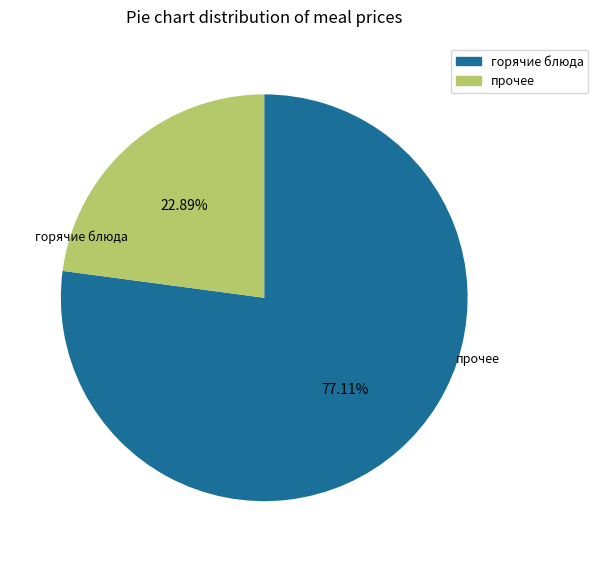

Is there a majority slice in this chart?

Yes